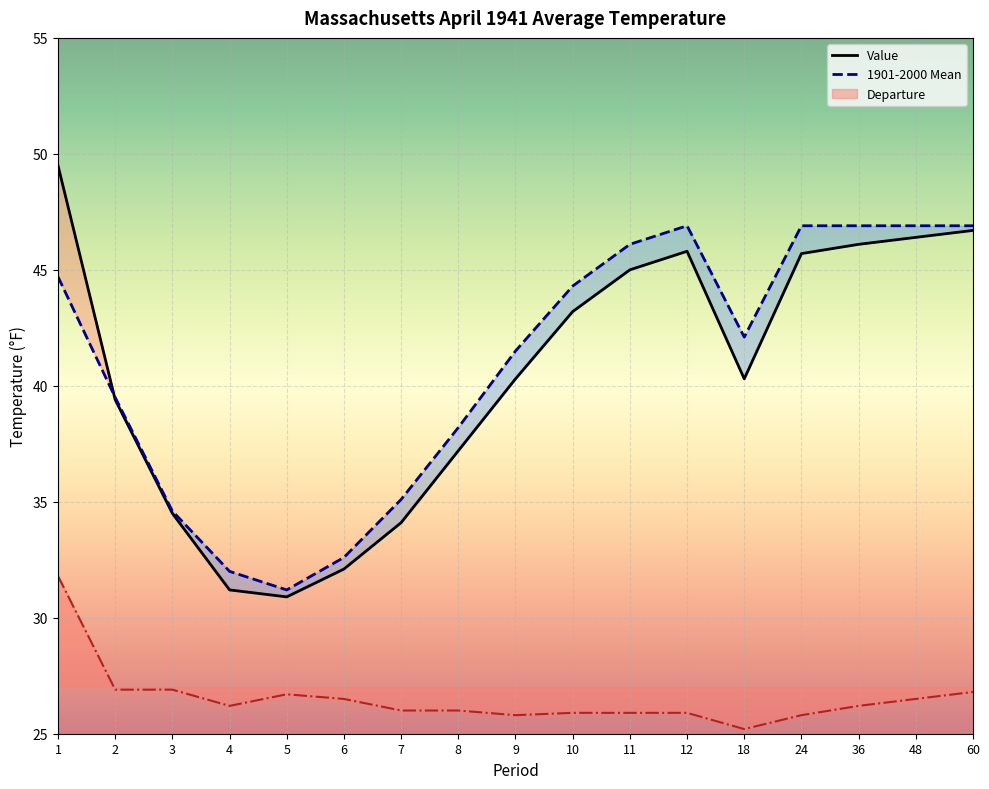

Reading left to right, list all the values displayed in this chart.

Value: 1=49.5	2=39.4	3=34.5	4=31.2	5=30.9	6=32.1	7=34.1	8=37.2	9=40.3	10=43.2	11=45.0	12=45.8	18=40.3	24=45.7	36=46.1	48=46.4	60=46.7
1901-2000 Mean: 1=44.7	2=39.5	3=34.6	4=32.0	5=31.2	6=32.6	7=35.1	8=38.2	9=41.5	10=44.3	11=46.1	12=46.9	18=42.1	24=46.9	36=46.9	48=46.9	60=46.9
Departure: 1=31.8	2=26.9	3=26.9	4=26.2	5=26.7	6=26.5	7=26.0	8=26.0	9=25.8	10=25.9	11=25.9	12=25.9	18=25.2	24=25.8	36=26.2	48=26.5	60=26.8